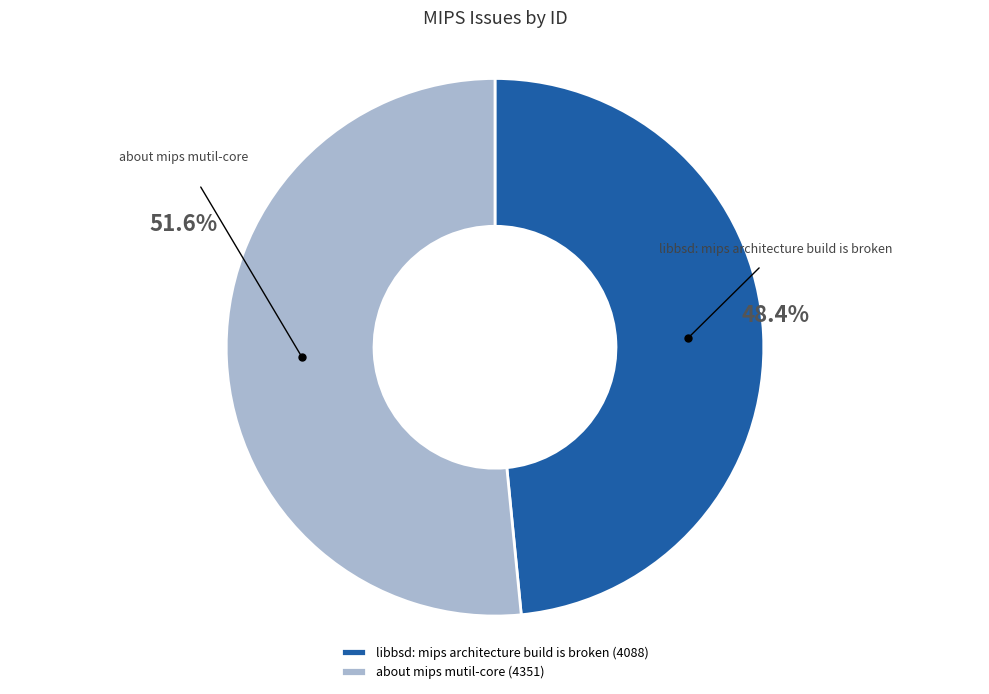

Is the sum of libbsd: mips architecture build is broken and about mips mutil-core greater than half?

Yes